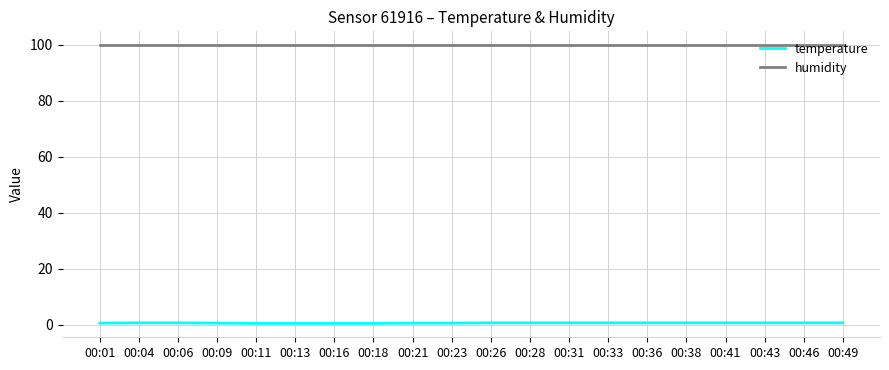

What is the spread (max minus min) of values at 00:33?

99.2